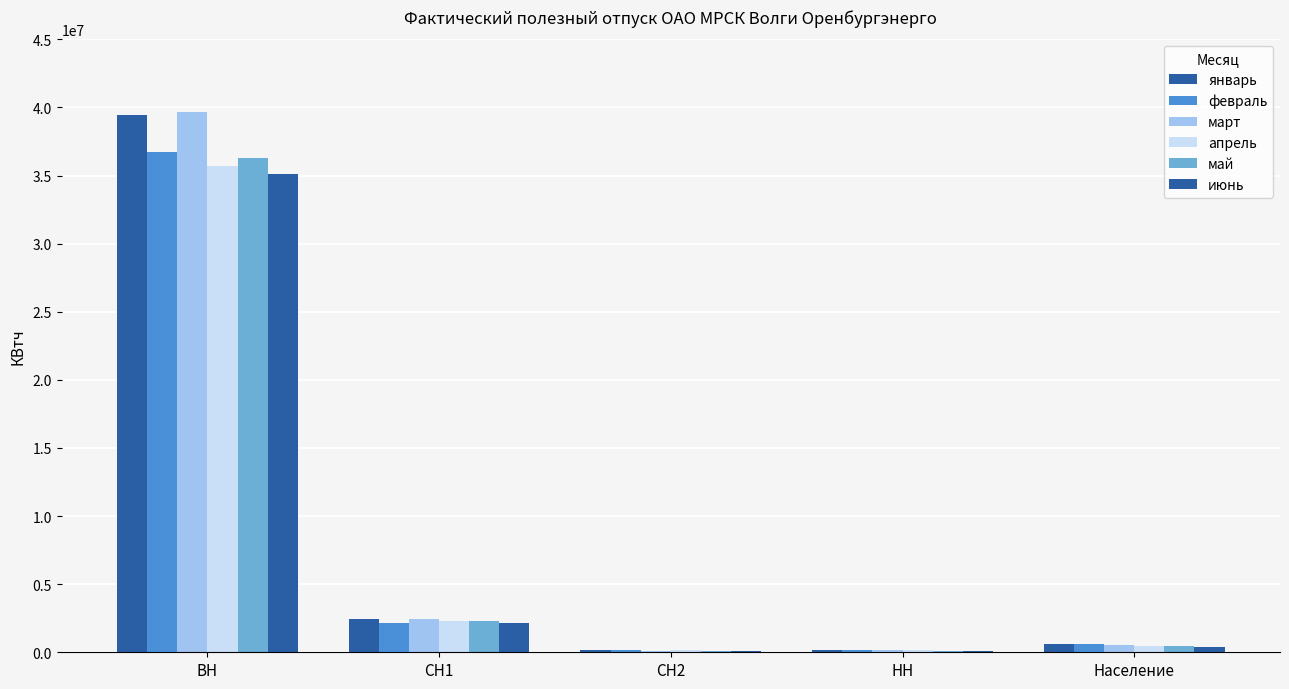

At which category is the sum across all series the highest?

ВН